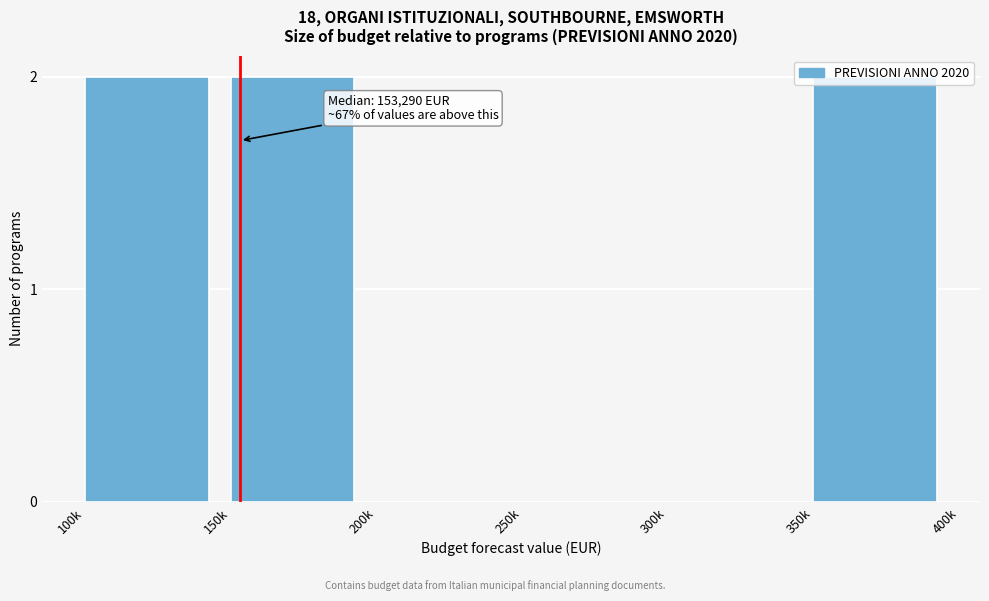

The value at 350k is 2. True or false?

True